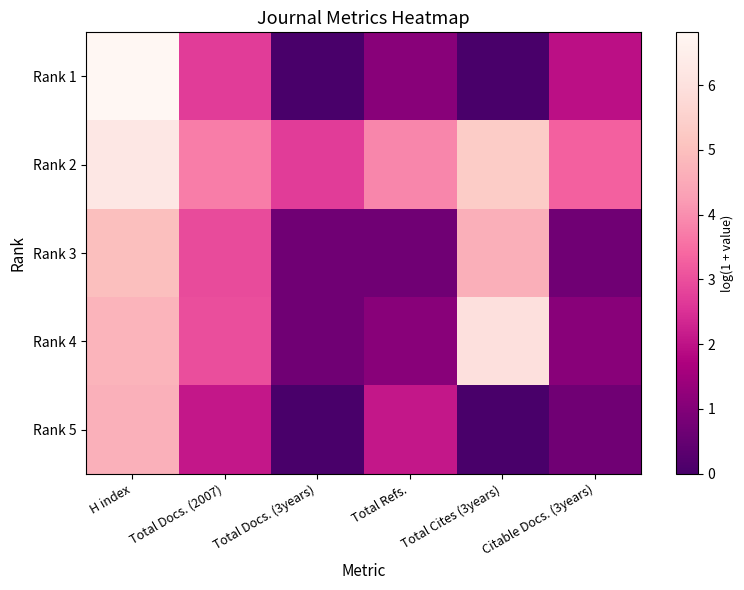

Reading left to right, what are all the values shown in this chart?

Rank 1: H index=6.8	Total Docs. (2007)=2.7	Total Docs. (3years)=0.0	Total Refs.=1.1	Total Cites (3years)=0.0	Citable Docs. (3years)=1.9
Rank 2: H index=6.2	Total Docs. (2007)=3.7	Total Docs. (3years)=2.7	Total Refs.=3.9	Total Cites (3years)=5.3	Citable Docs. (3years)=3.3
Rank 3: H index=5.0	Total Docs. (2007)=2.9	Total Docs. (3years)=0.7	Total Refs.=0.7	Total Cites (3years)=4.6	Citable Docs. (3years)=0.7
Rank 4: H index=4.7	Total Docs. (2007)=3.0	Total Docs. (3years)=0.7	Total Refs.=1.1	Total Cites (3years)=6.0	Citable Docs. (3years)=1.1
Rank 5: H index=4.7	Total Docs. (2007)=2.1	Total Docs. (3years)=0.0	Total Refs.=2.1	Total Cites (3years)=0.0	Citable Docs. (3years)=0.7